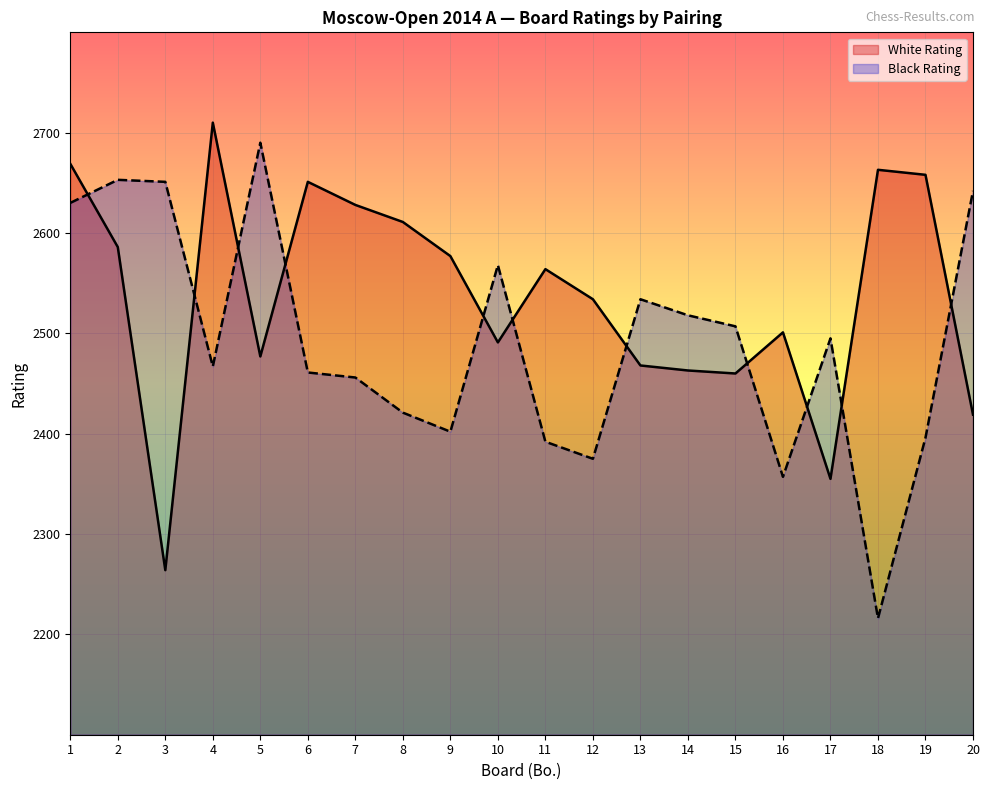

Rank the series by their average value, from highest to lowest.

White Rating, Black Rating